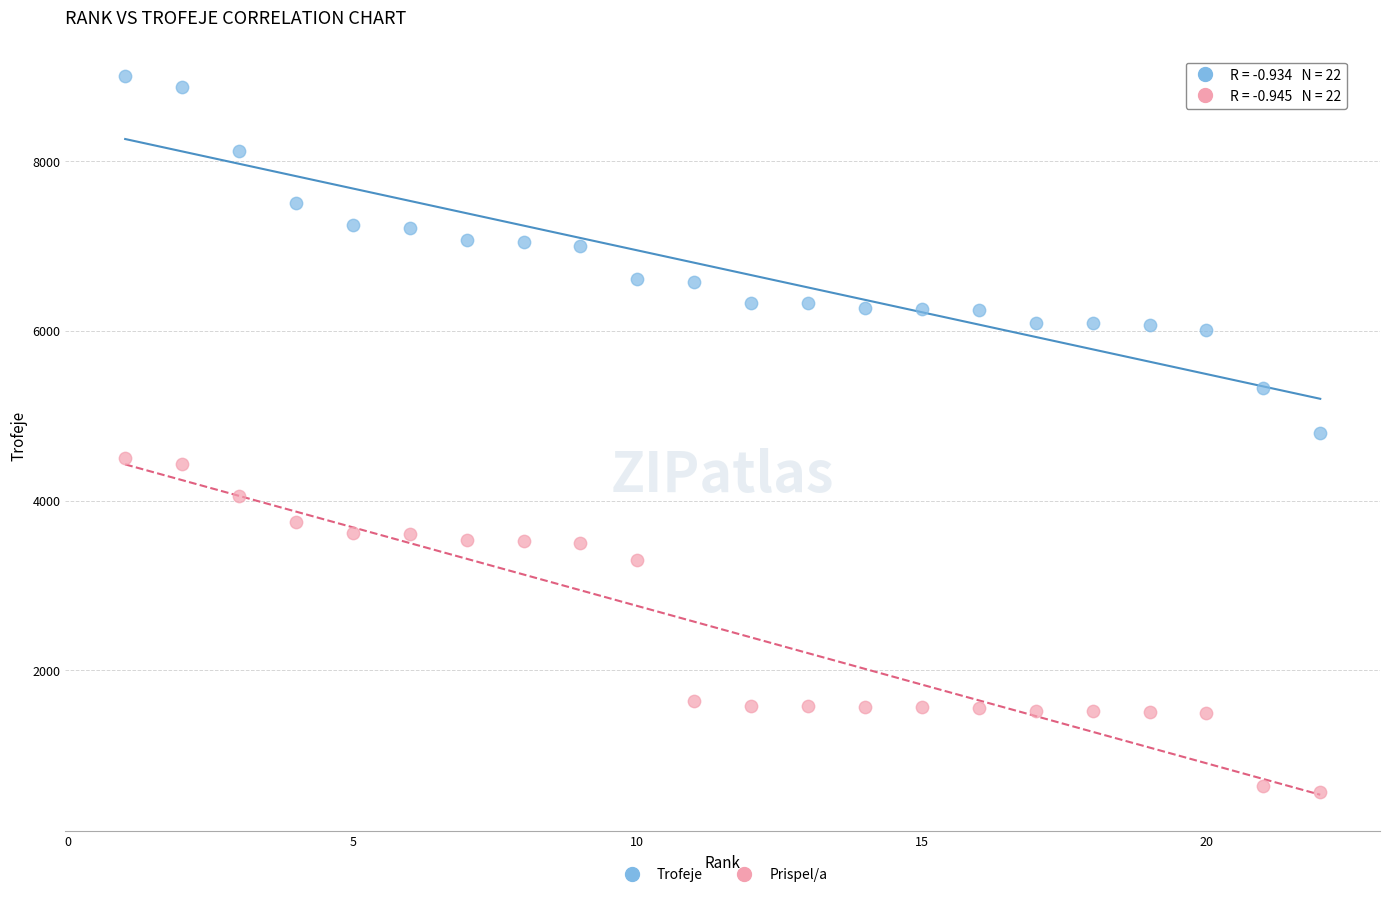

In the Prispel/a series, what Y value is closest to 2537?

3304